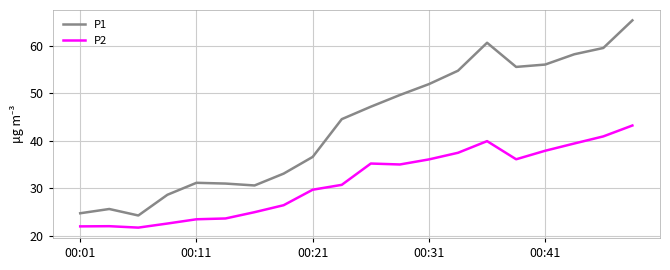

True or false: P1 and P2 intersect in this chart.

False